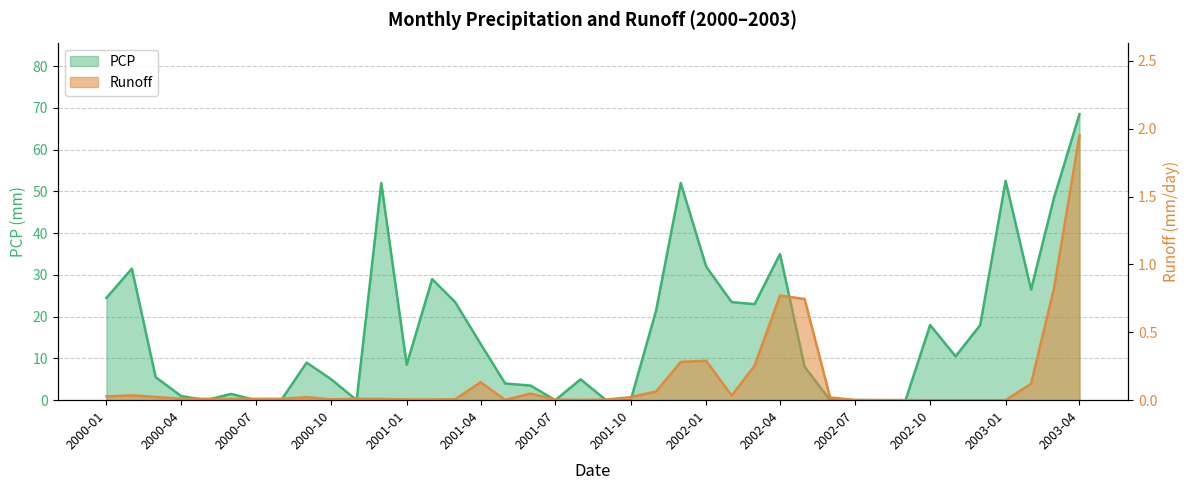

At which category is the sum across all series the highest?

2003-04